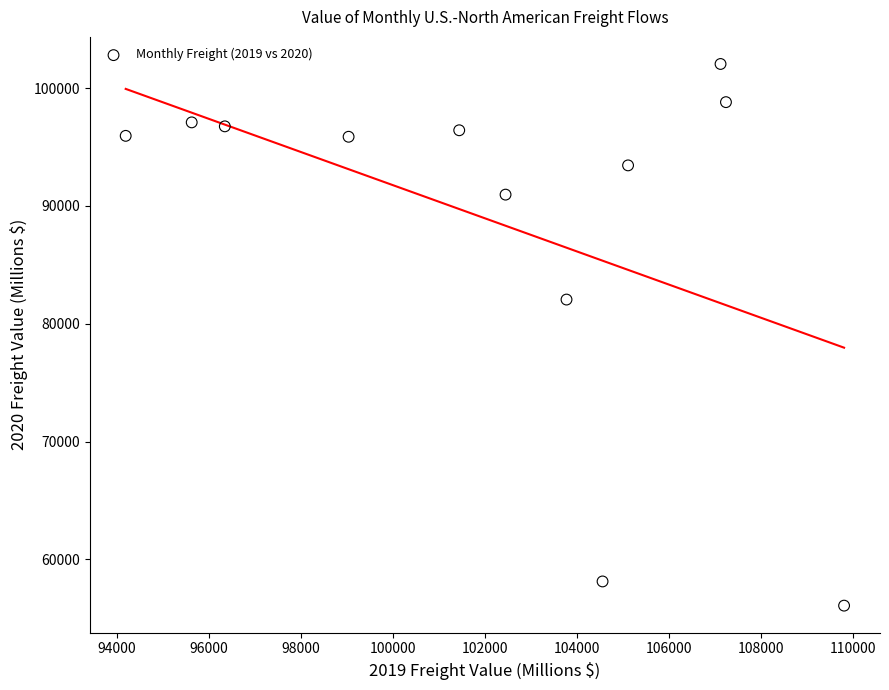

What is the average Y value?

88633.1